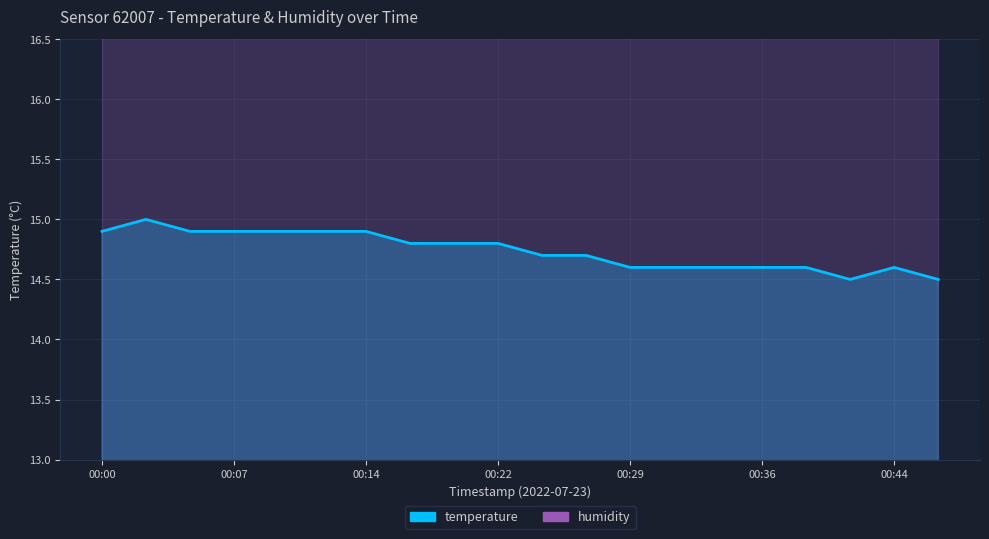

How many interior local peaks (higher than both neighbors) does the data have?

2